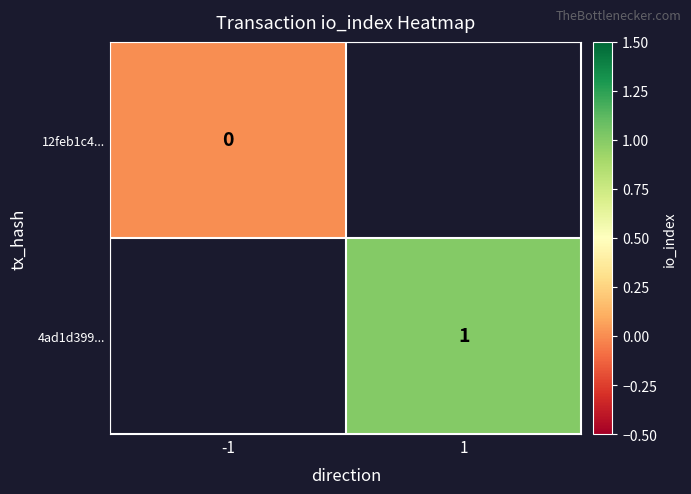

Is the value of 4ad1d399... at 1 greater than the value of 12feb1c4... at -1?

Yes